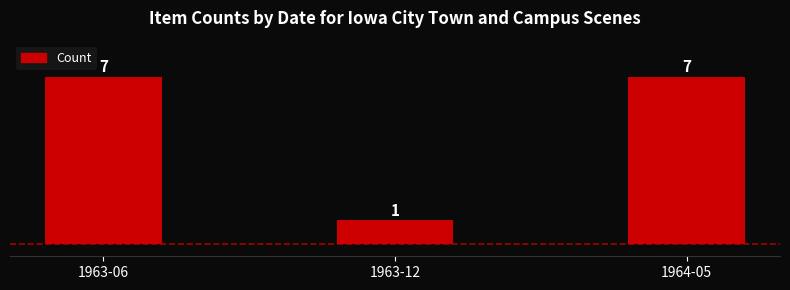

What is the change in value from 1963-06 to 1963-12?

-6